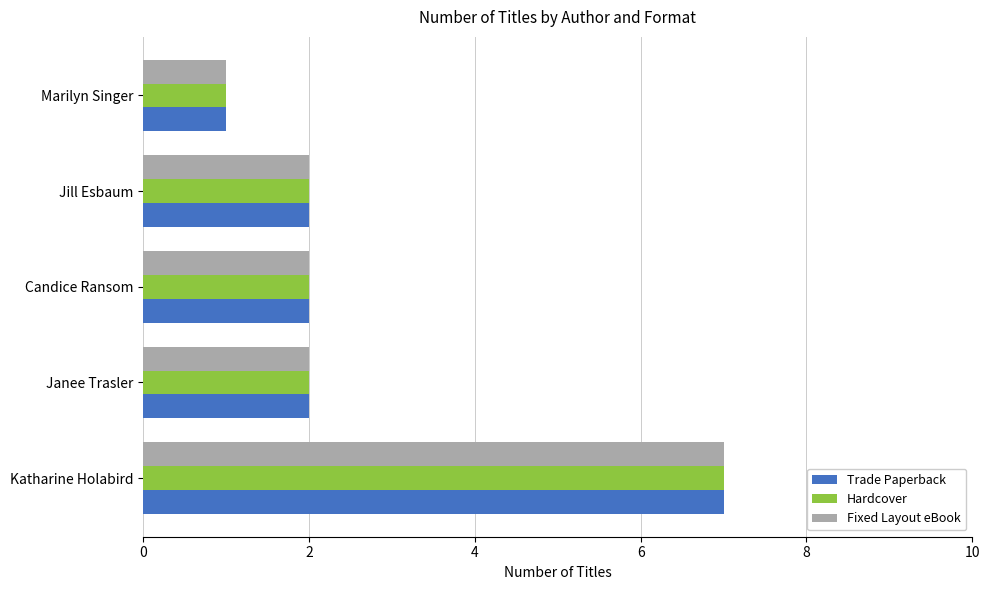

The Hardcover series shows 2 at Katharine Holabird. True or false?

False